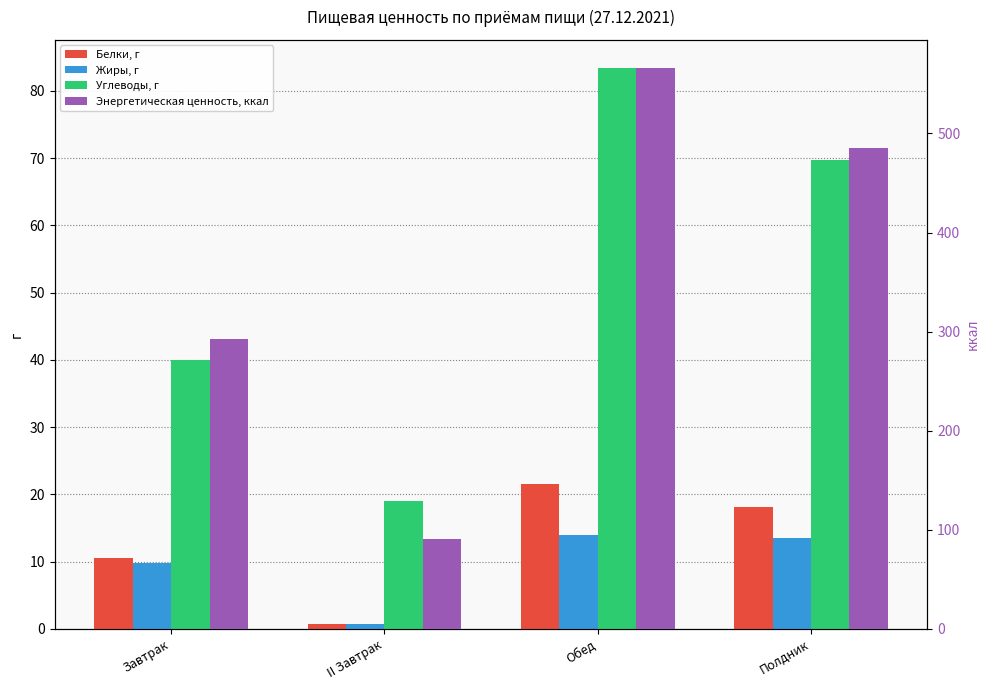

What are all the series names shown in the legend?

Белки, г, Жиры, г, Углеводы, г, Энергетическая ценность, ккал